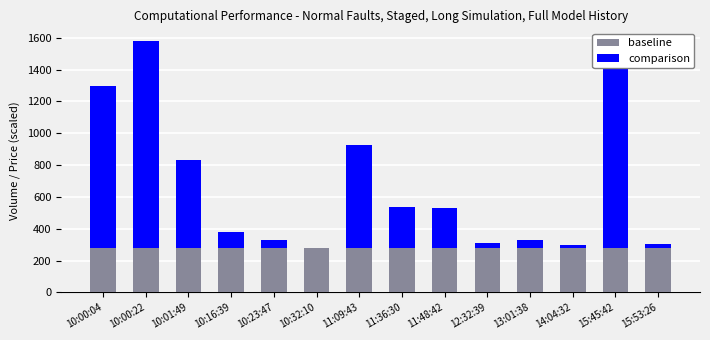

What is the highest value of the baseline series?

280